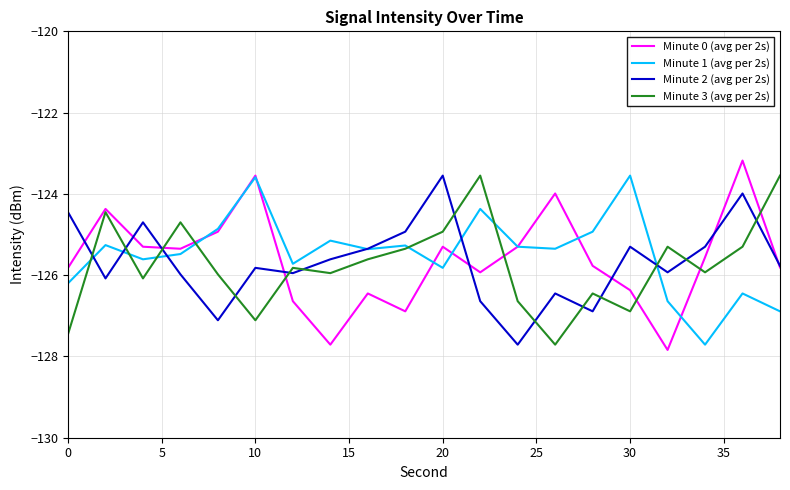

Which series has the widest spread of values?

Minute 0 (avg per 2s)